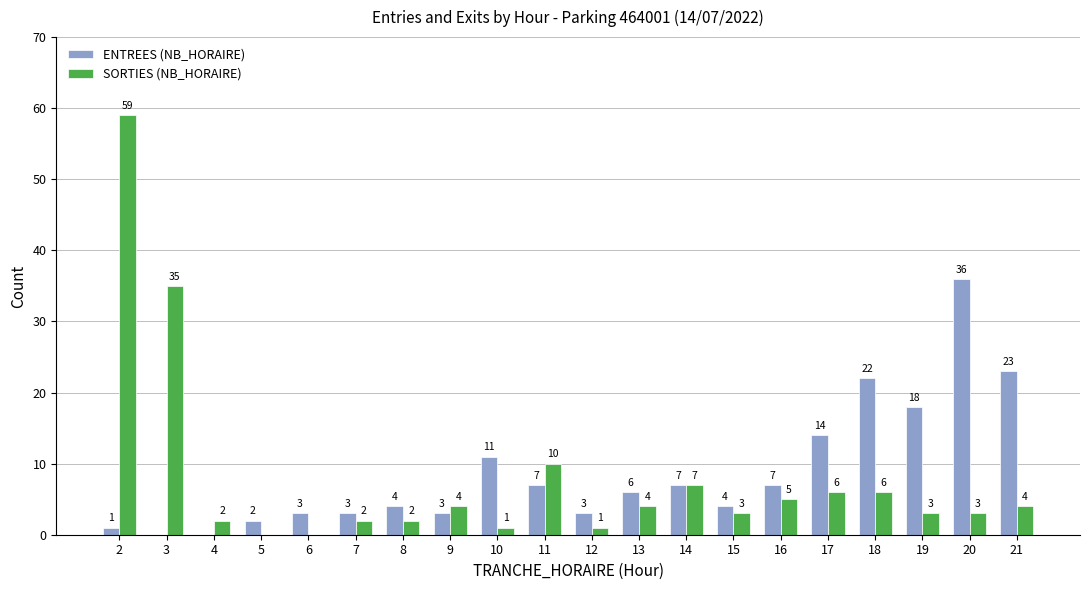

How many categories are shown in the chart?

20